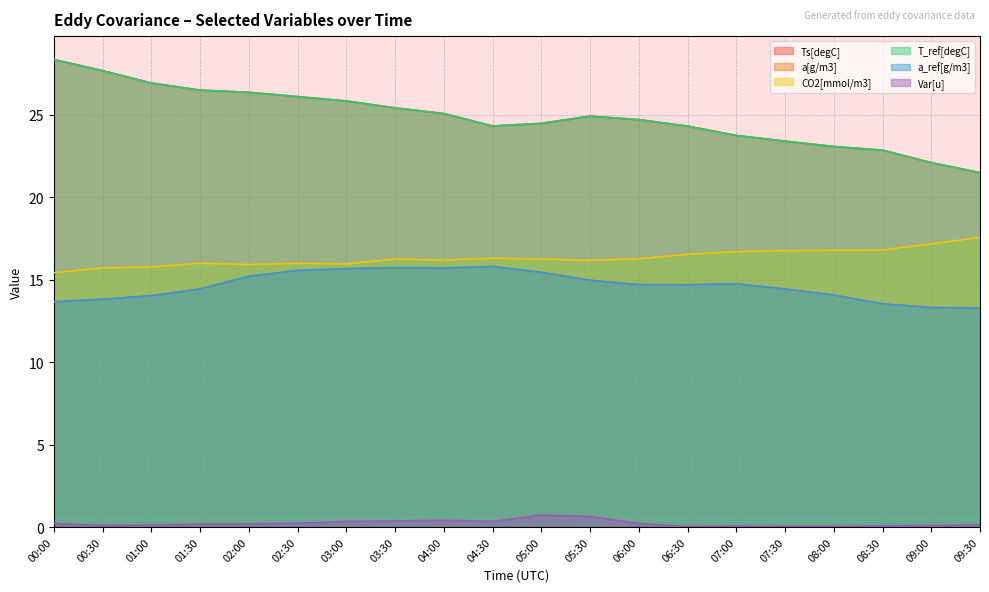

Which series changed the most between 01:30 and 03:30?

a[g/m3]